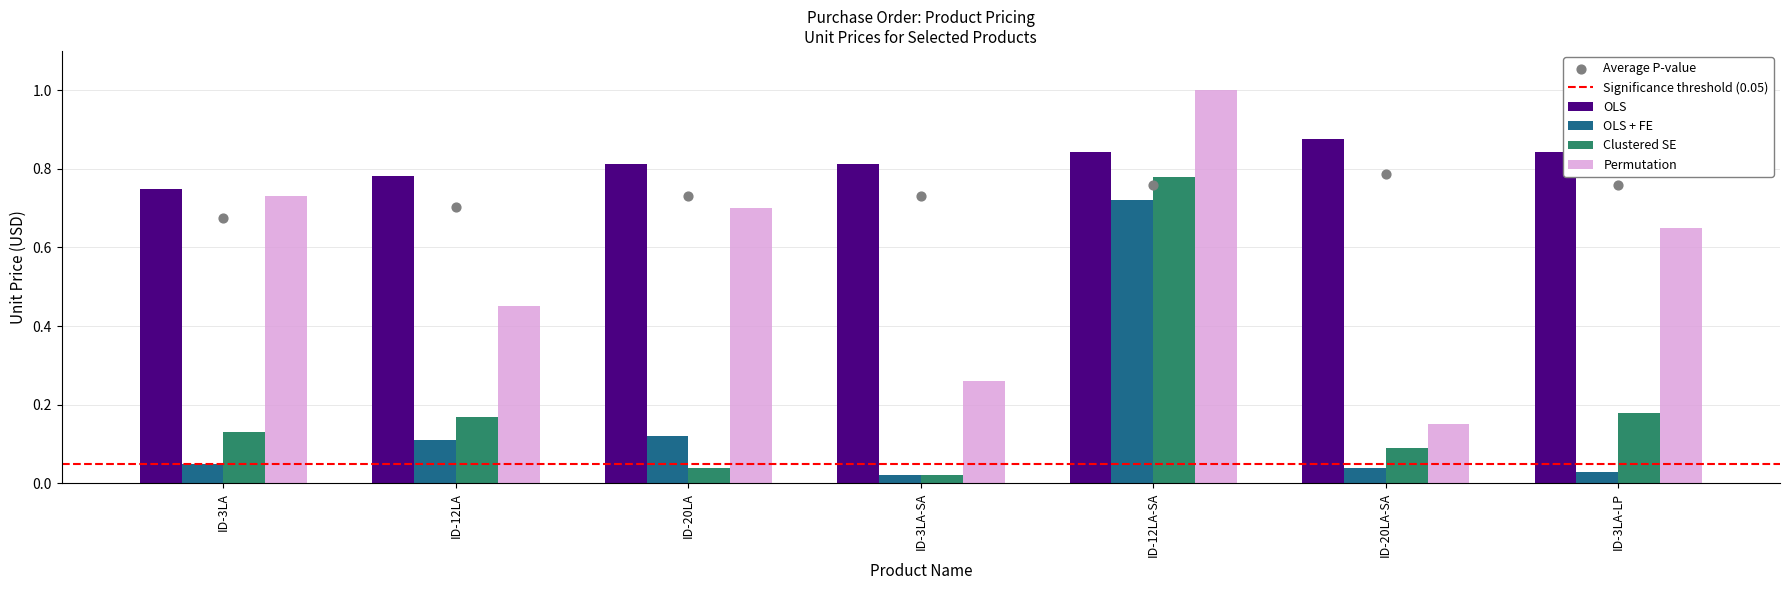

At how many categories does at least one series exceed 0?

7